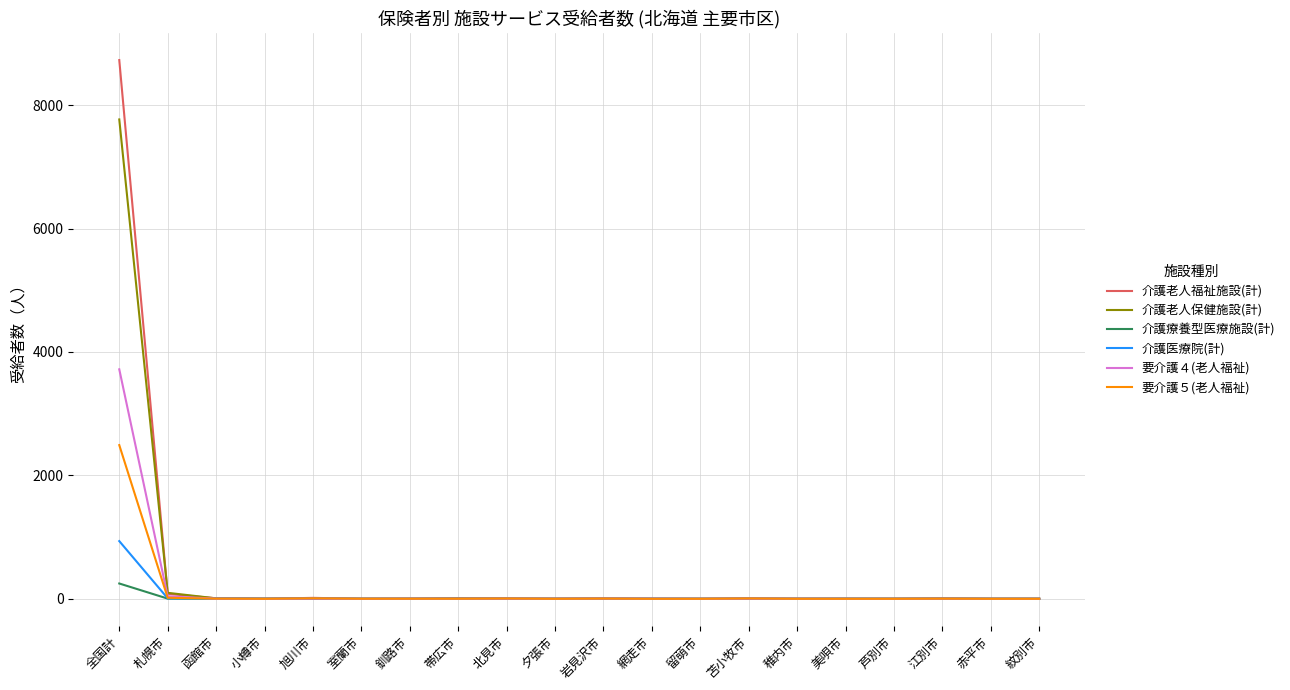

What are all the series names shown in the legend?

介護老人福祉施設(計), 介護老人保健施設(計), 介護療養型医療施設(計), 介護医療院(計), 要介護４(老人福祉), 要介護５(老人福祉)